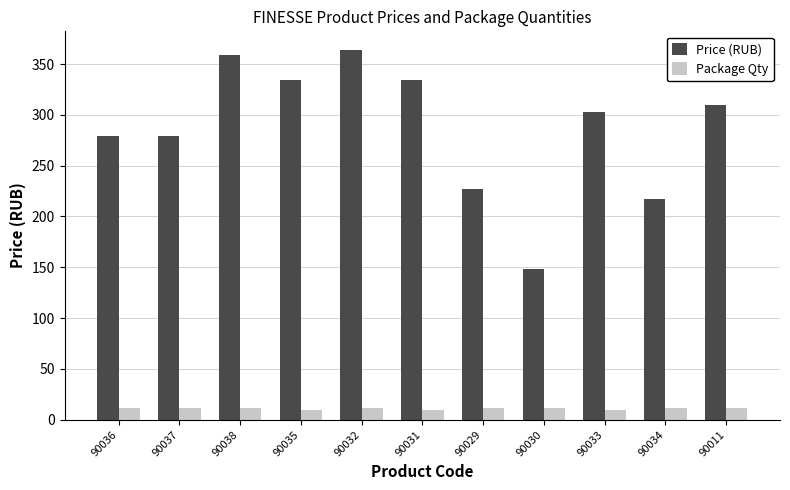

What is the total value across all series at 90034?

229.0